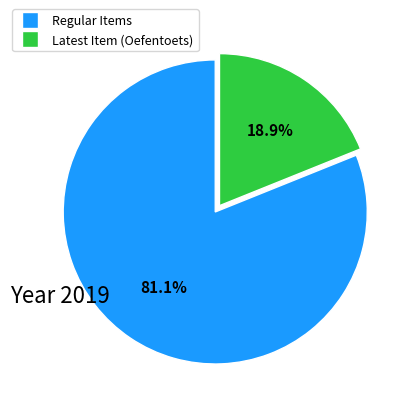

How many slices are in this pie chart?

2